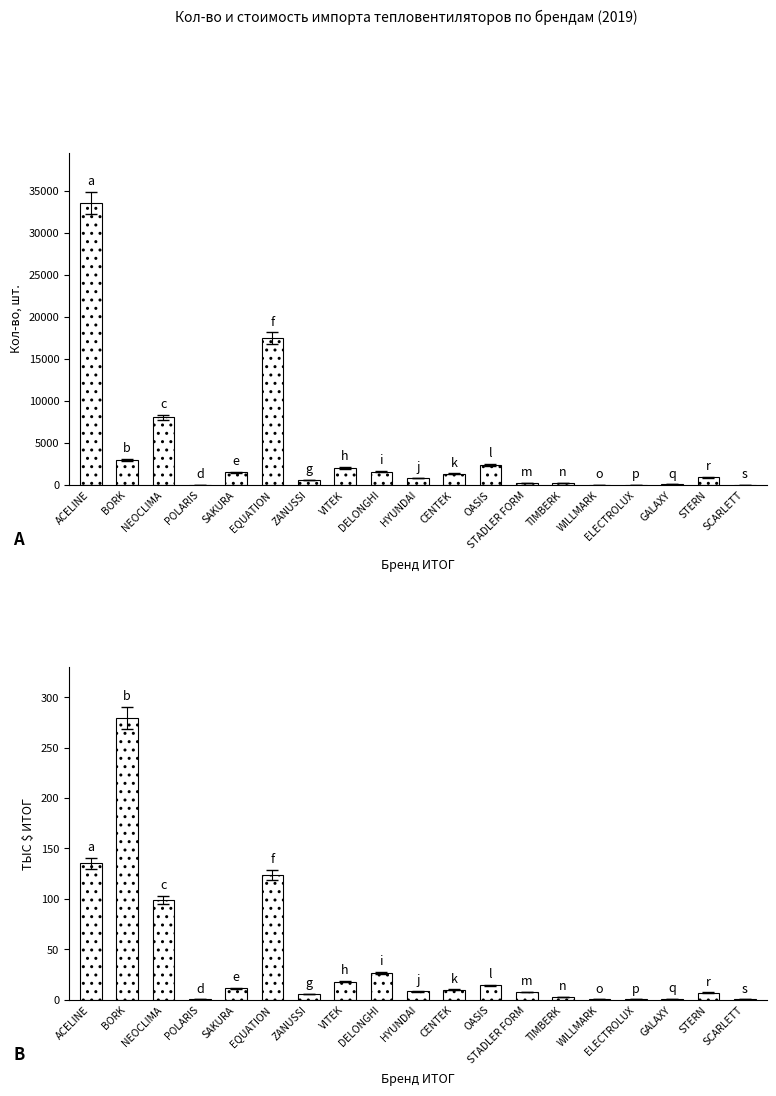

Reading left to right, transcribe all the data shown in this chart.

ACELINE=135.2	BORK=279.3	NEOCLIMA=99.1	POLARIS=0.0	SAKURA=11.1	EQUATION=123.7	ZANUSSI=5.5	VITEK=17.8	DELONGHI=26.6	HYUNDAI=8.0	CENTEK=9.6	OASIS=14.1	STADLER FORM=7.6	TIMBERK=2.2	WILLMARK=0.1	ELECTROLUX=0.0	GALAXY=0.4	STERN=6.9	SCARLETT=0.1